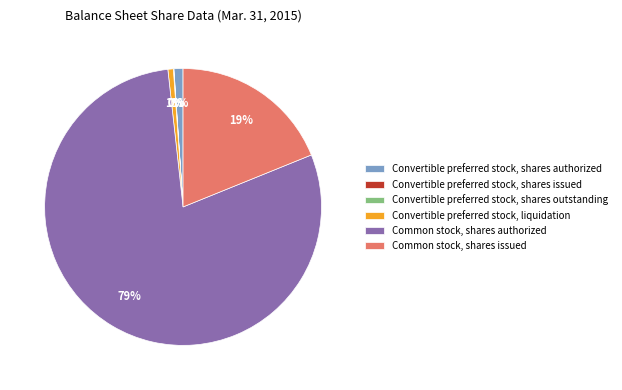

Is Common stock, shares authorized the majority of the pie?

Yes